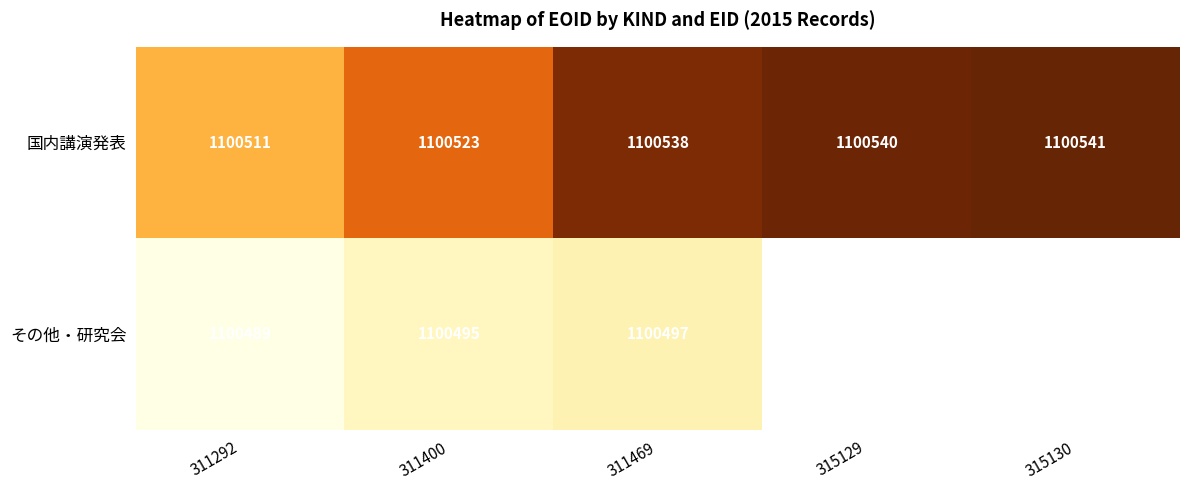

At which category is the sum across all series the highest?

311469